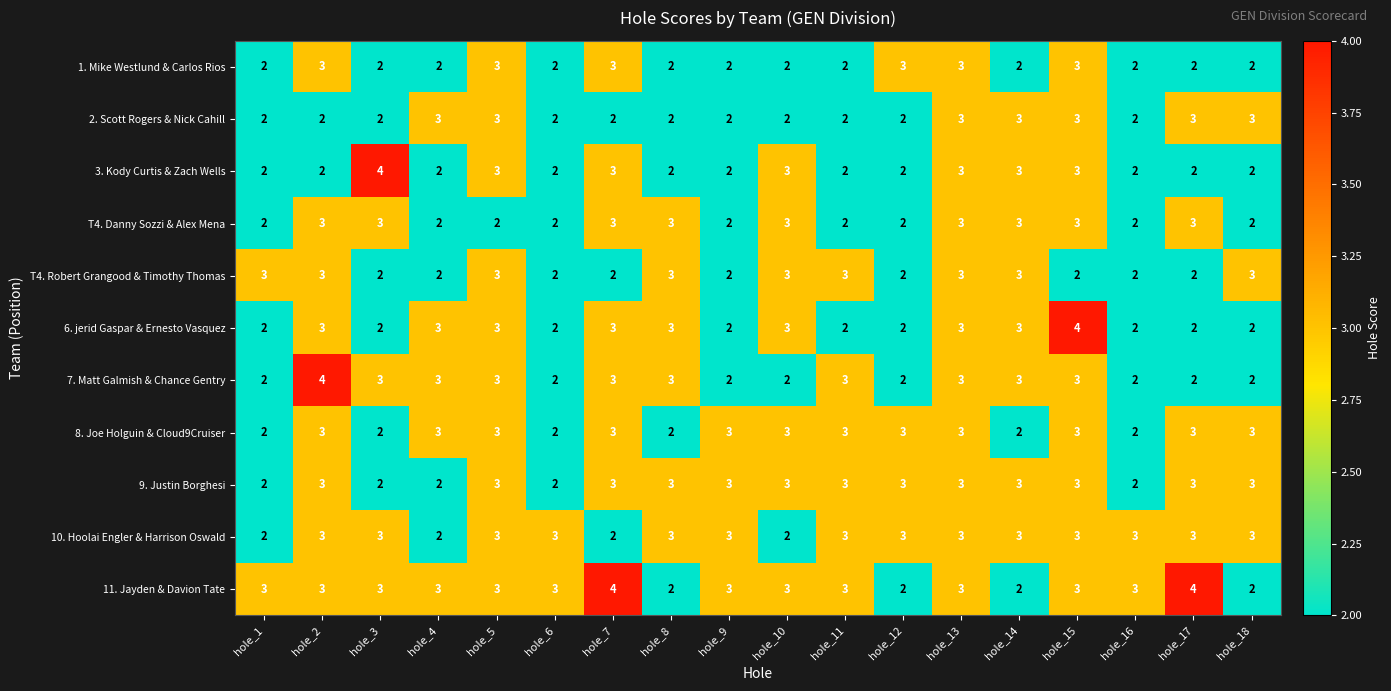

What is the approximate value of T4. Danny Sozzi & Alex Mena at hole_7?

3